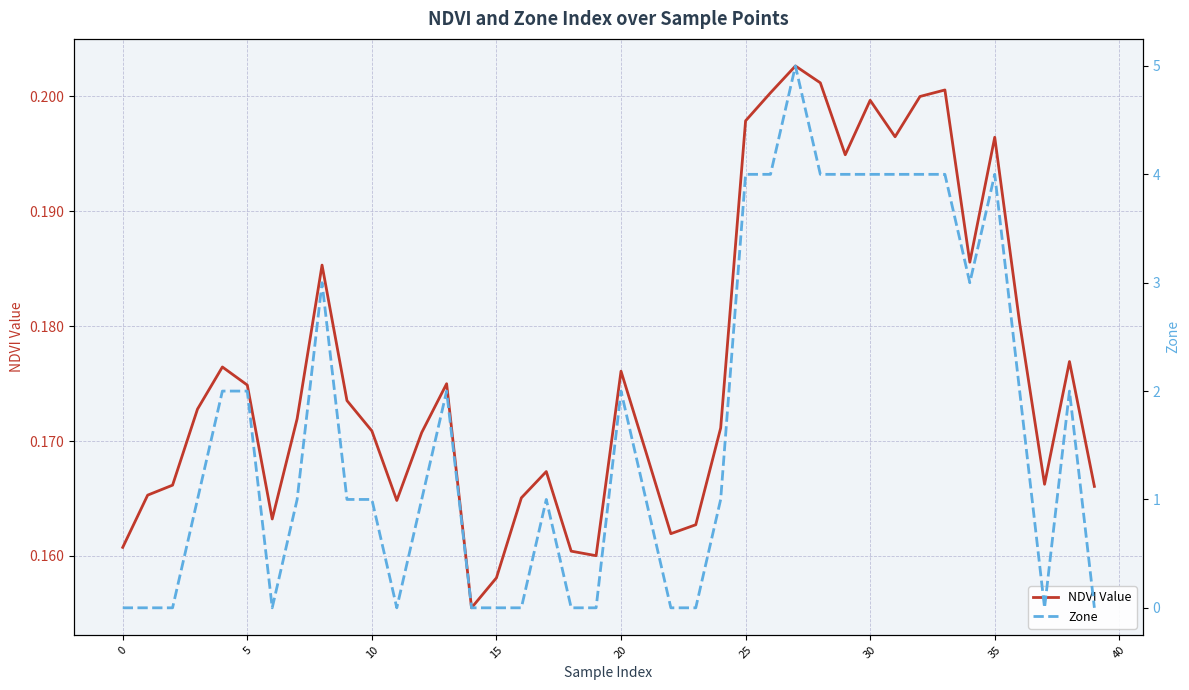

How many data points in Zone are above 1?

18